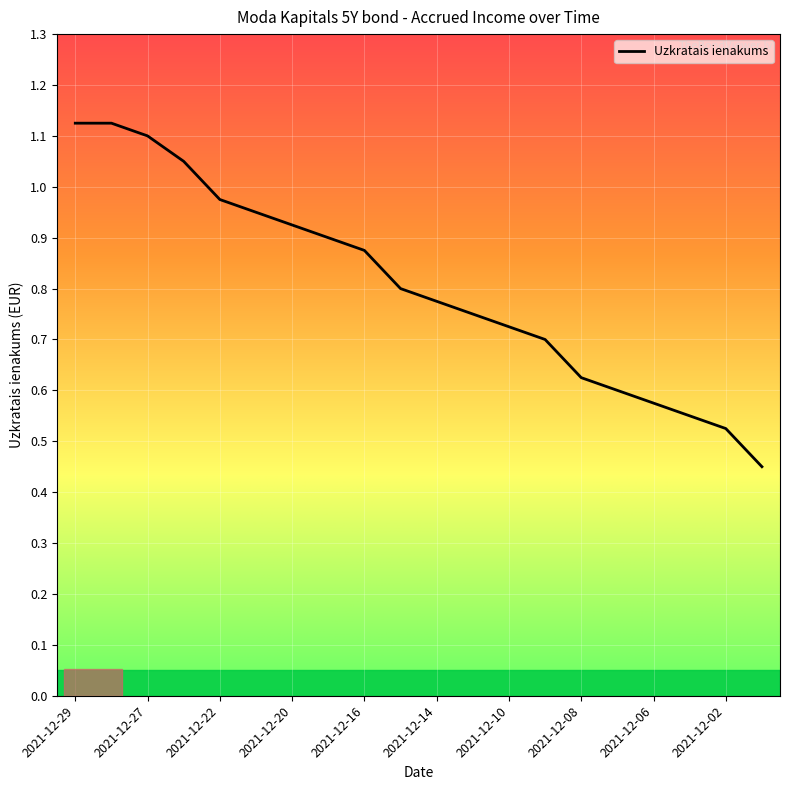

How many lines are shown in the chart?

1